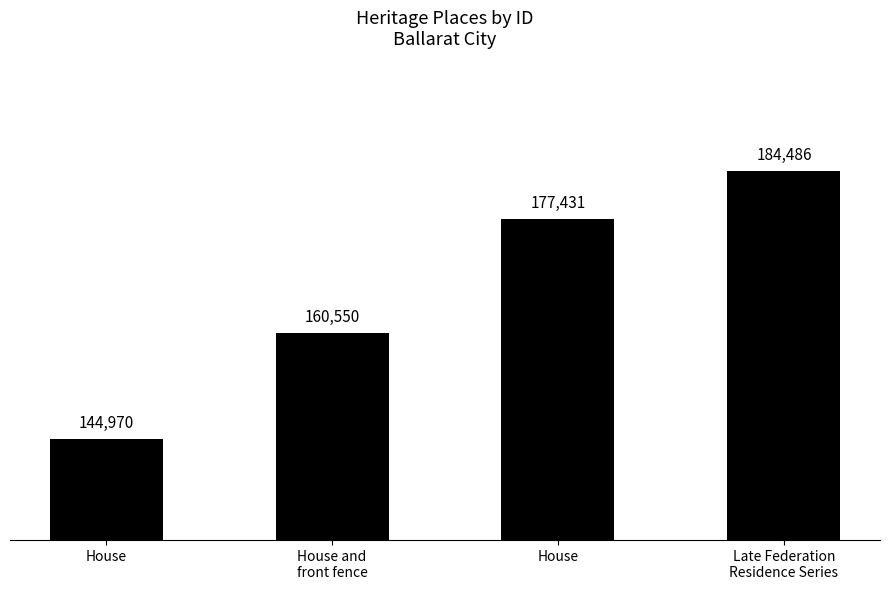

Where does the data first go above 177431?

Late Federation
Residence Series